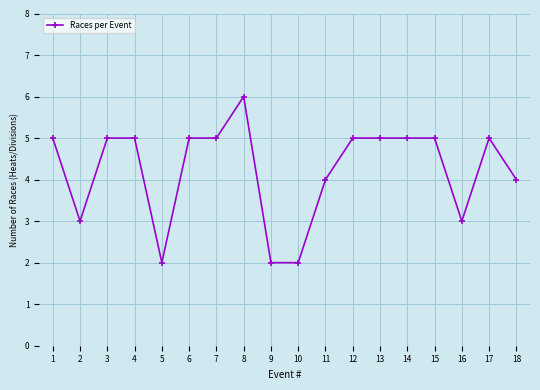

What is the value of the 3rd point from the left?

5